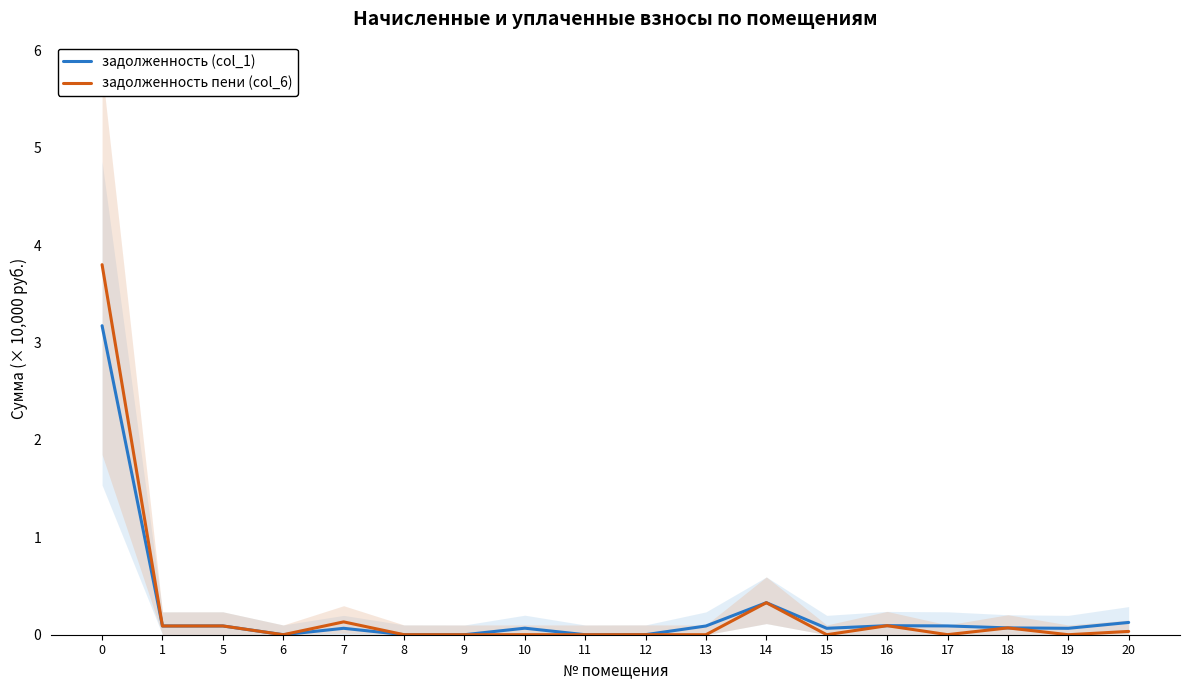

What is the maximum value shown in the chart?

3.8